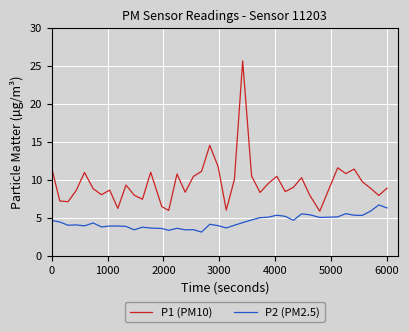

Which series has the largest total across all categories?

P1 (PM10)